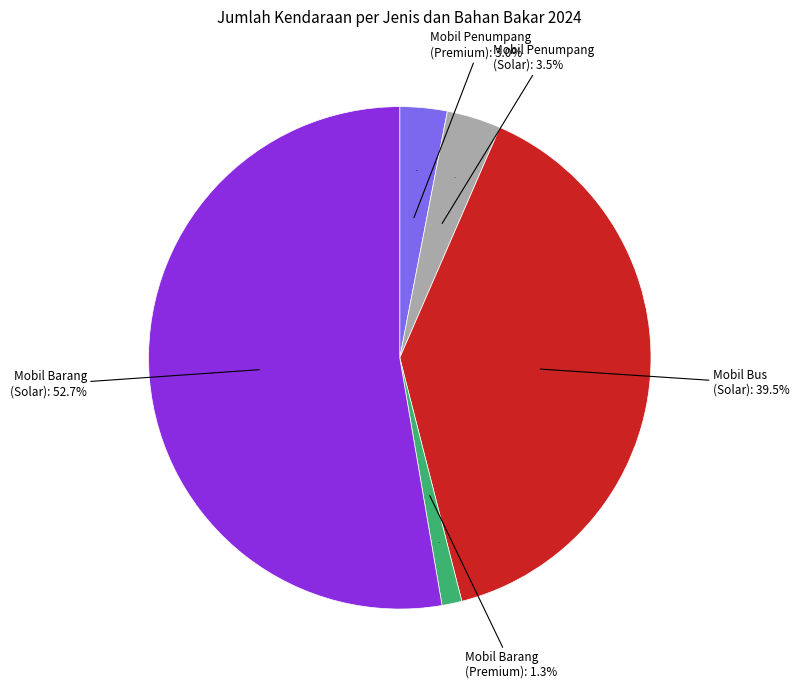

What is the total percentage of Mobil Barang (Solar) and Mobil Penumpang (Premium)?

55.7%